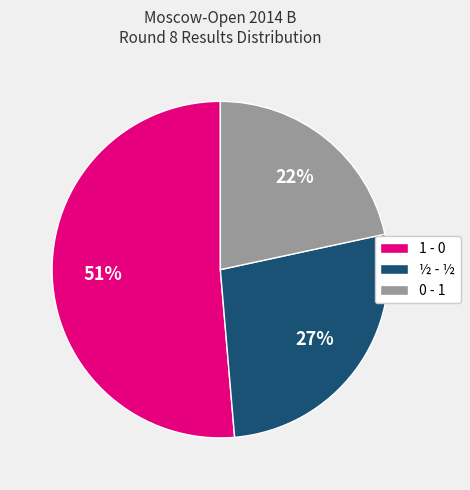

Which category has the biggest portion of the pie?

1 - 0